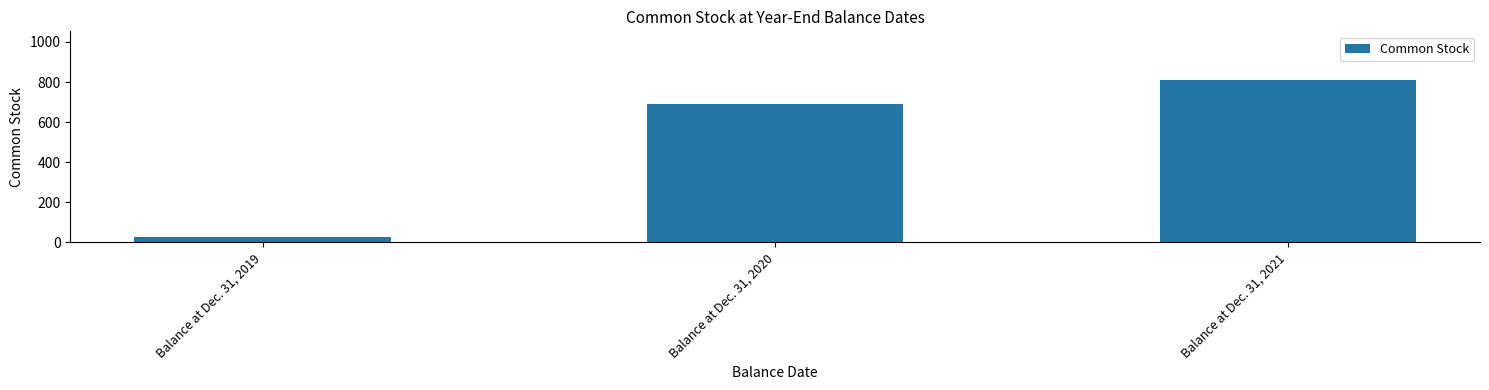

Rank the categories by value from highest to lowest.

Balance at Dec. 31, 2021, Balance at Dec. 31, 2020, Balance at Dec. 31, 2019